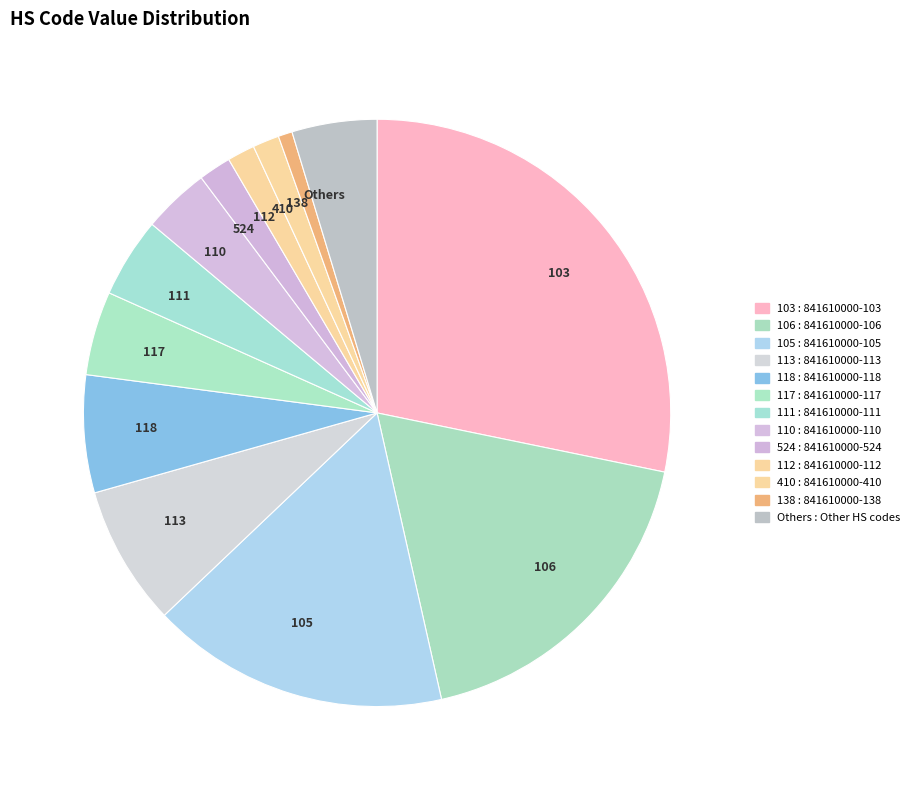

Is the sum of 118 and 117 greater than half?

No